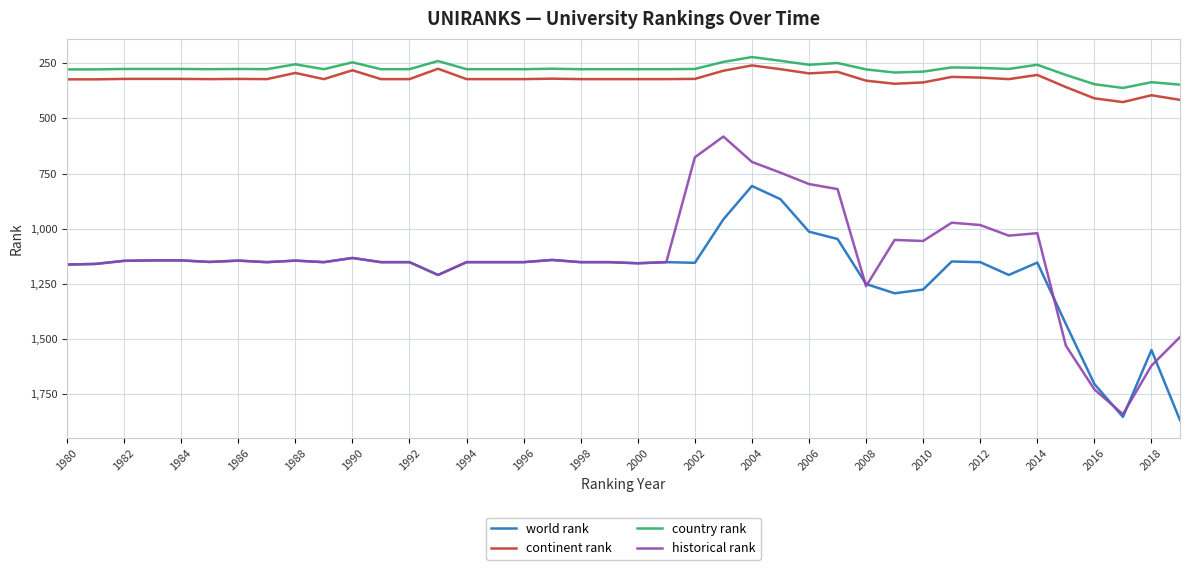

Which series has the widest spread of values?

historical rank